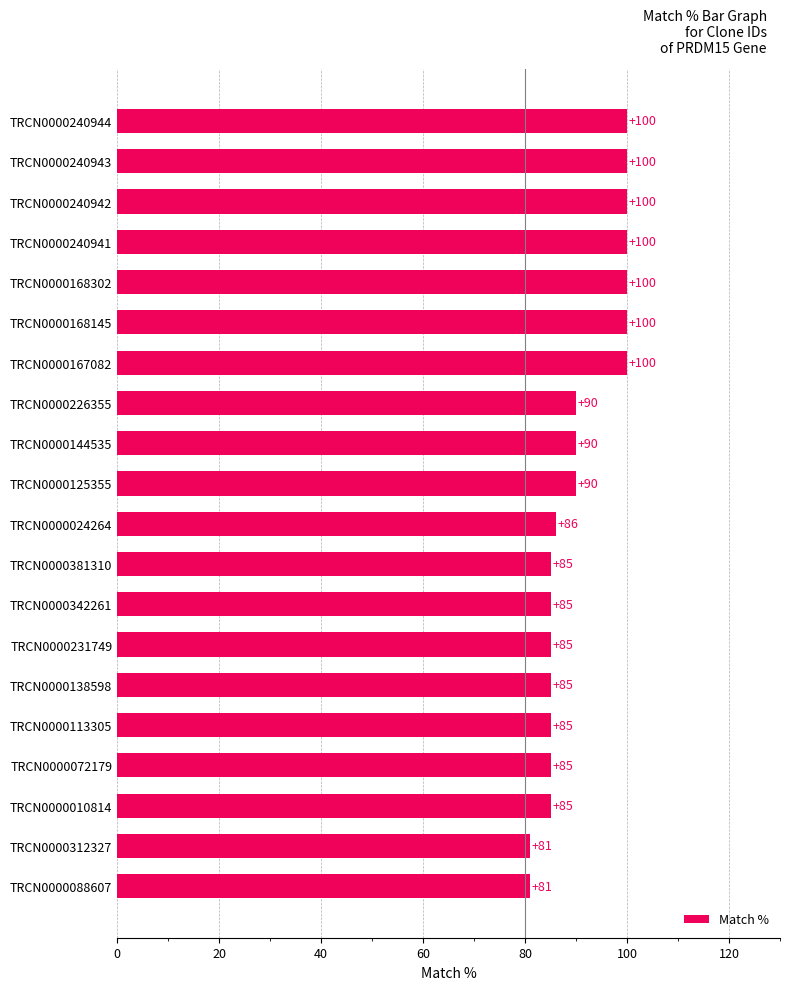

What is the smallest value displayed?

81